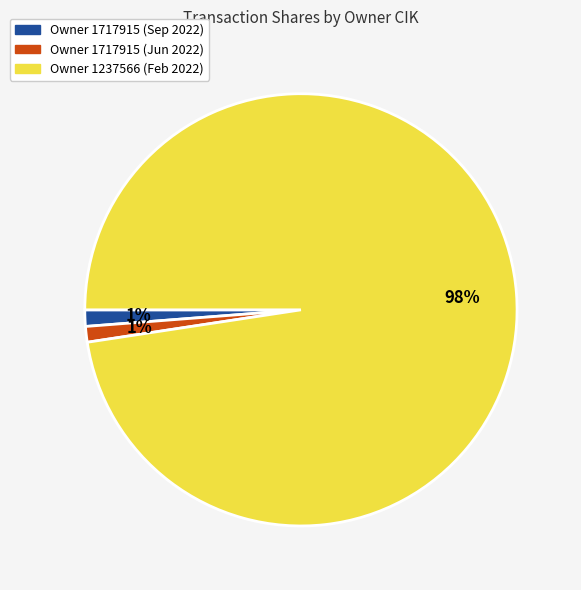

Is there any slice that represents more than half of the pie?

Yes